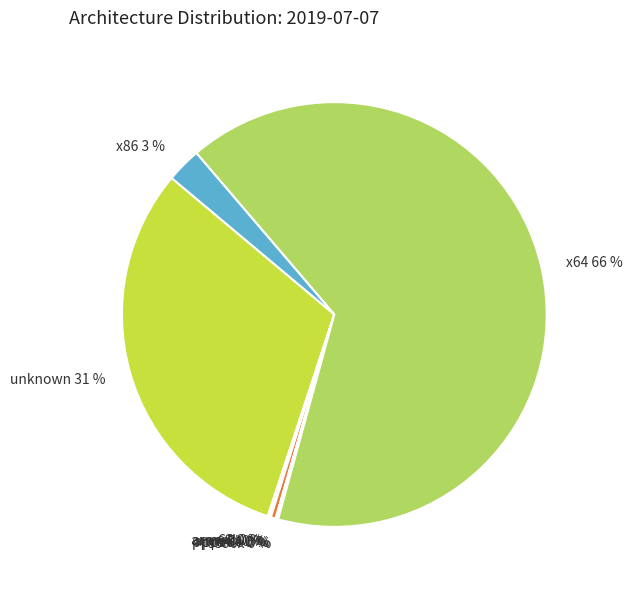

Is it true that x64 66 % is 74% of the pie?

False